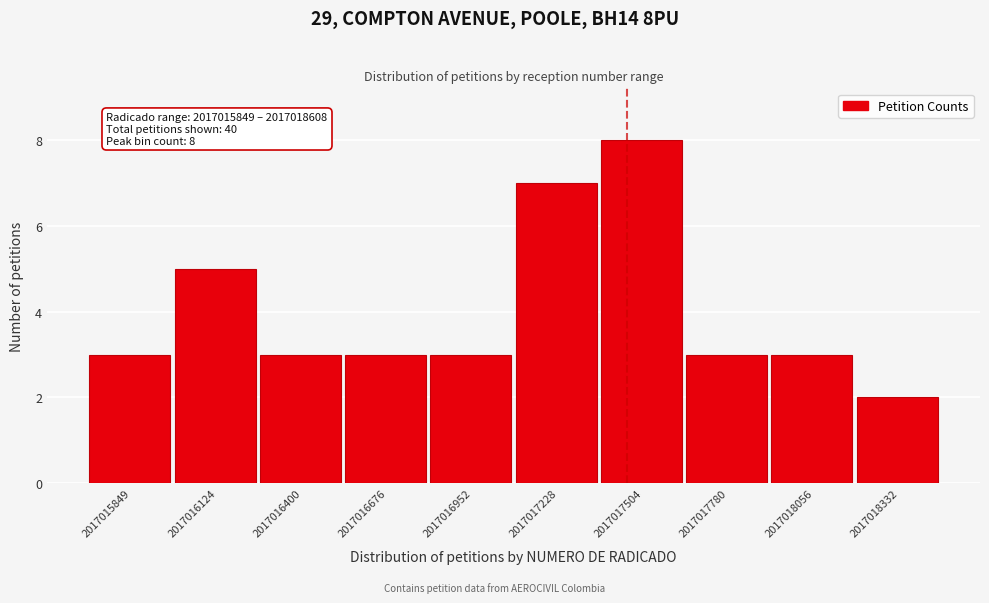

Reading left to right, transcribe all the data shown in this chart.

3	5	3	3	3	7	8	3	3	2